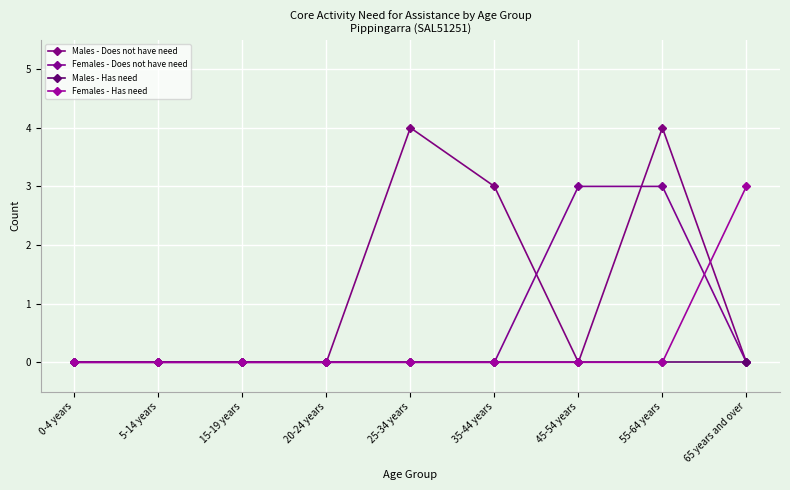

What are all the series names shown in the legend?

Males - Does not have need, Females - Does not have need, Males - Has need, Females - Has need